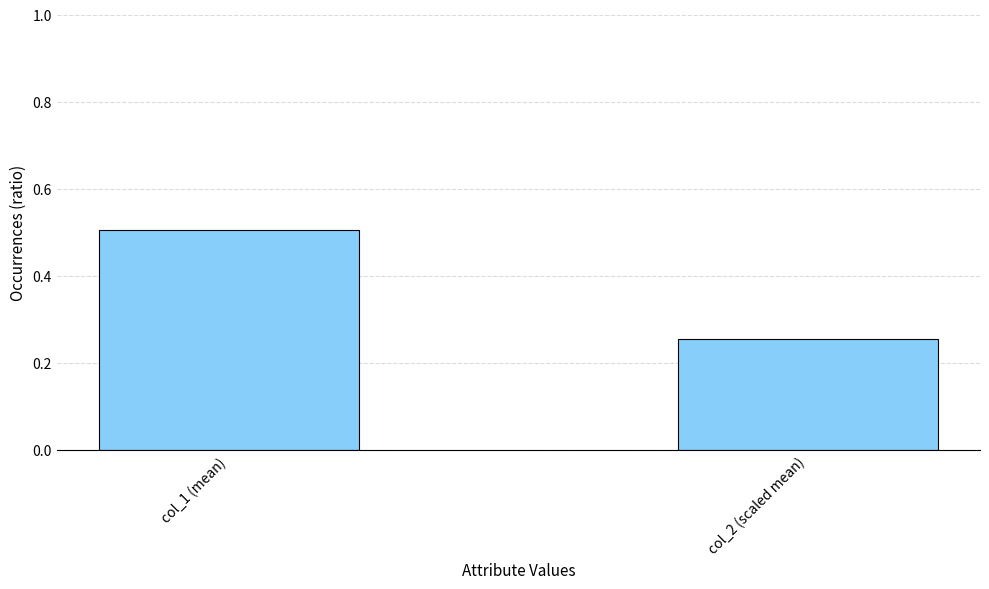

The chart shows a value of 0.2 at col_1 (mean). True or false?

False